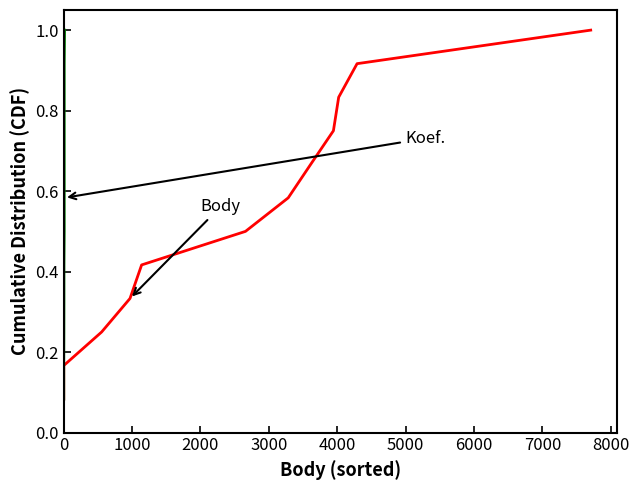

Which has a higher value, 3000 or 1000?

3000